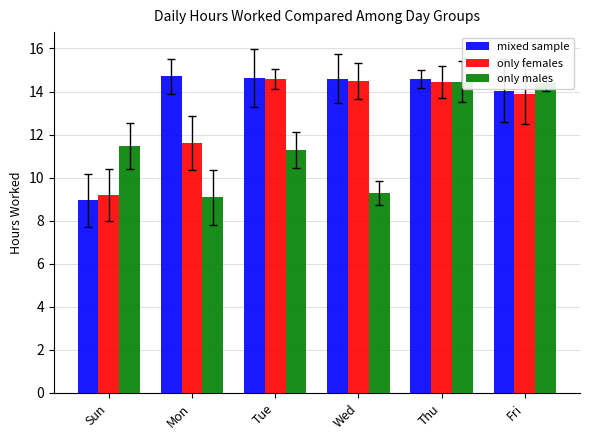

Rank the categories by only females value from highest to lowest.

Tue, Wed, Thu, Fri, Mon, Sun